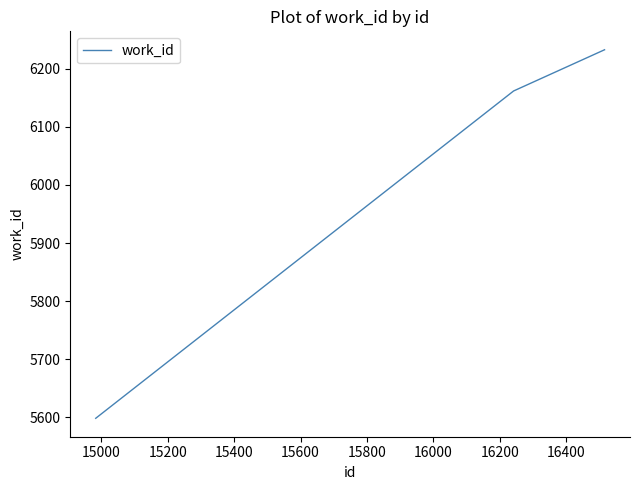

What is the average value?

5998